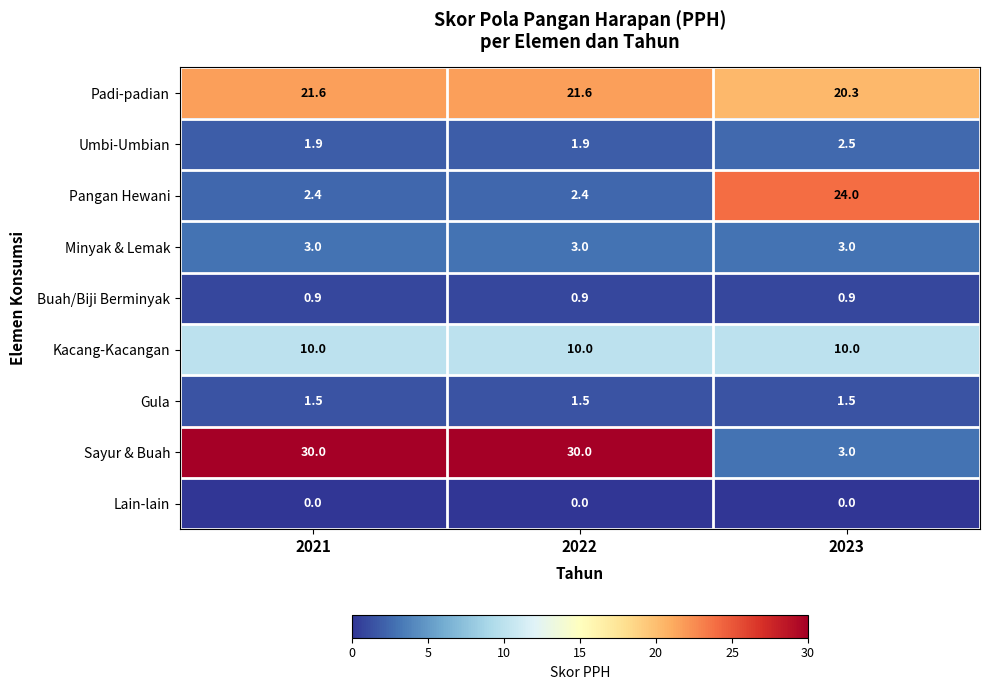

What is the sum of all Minyak & Lemak values?

9.0